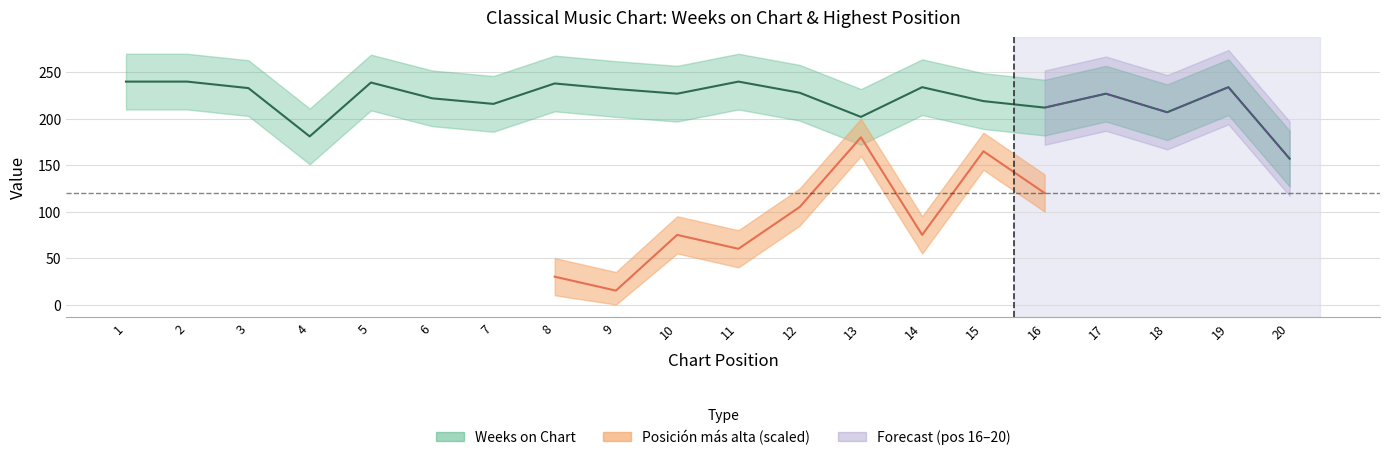

How many interior local valleys (lower than both neighbors) does the data have?

6